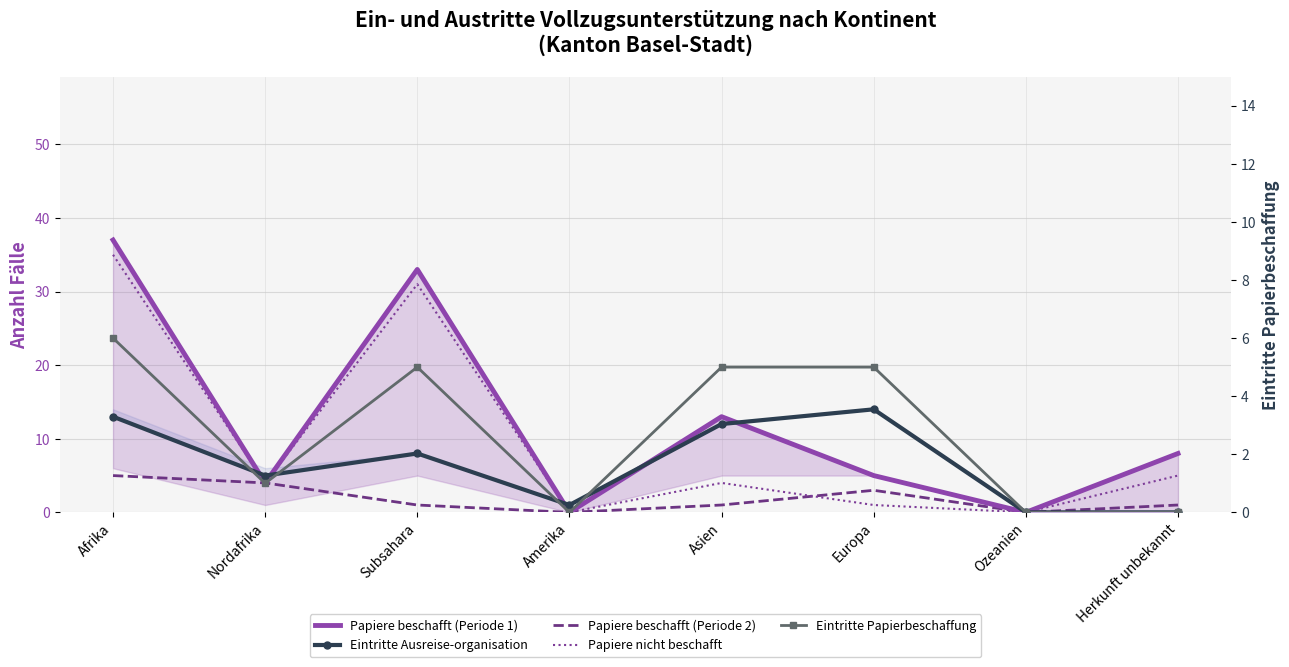

How many interior local valleys does the Papiere beschafft (Periode 1) series have?

3